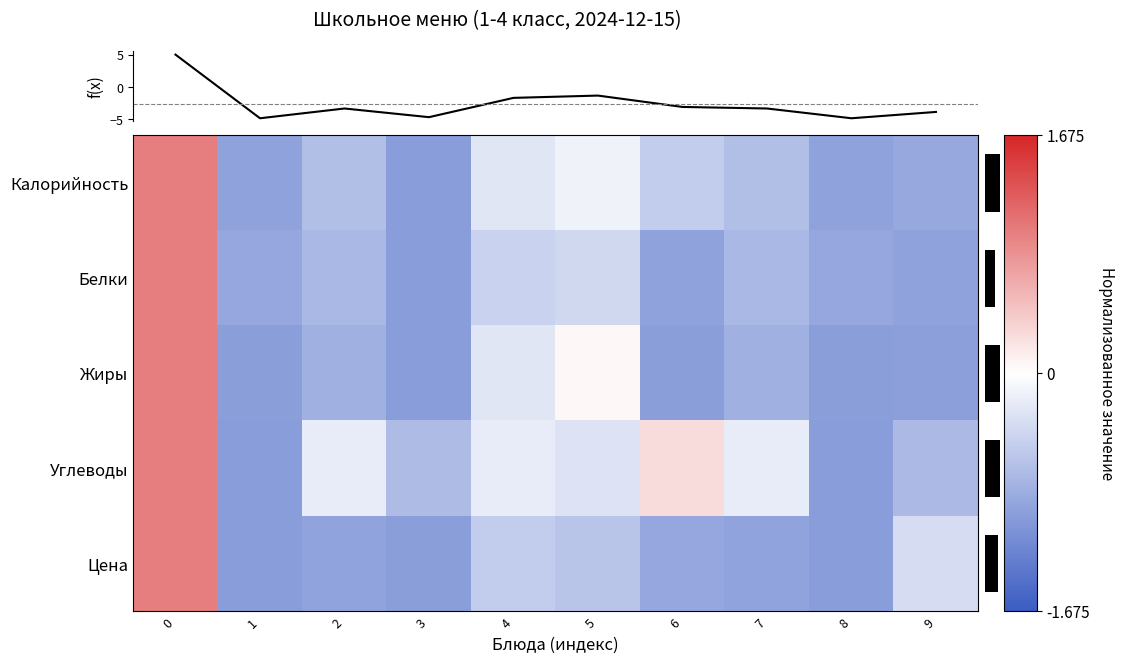

At which label is Белки closest to 0?

5